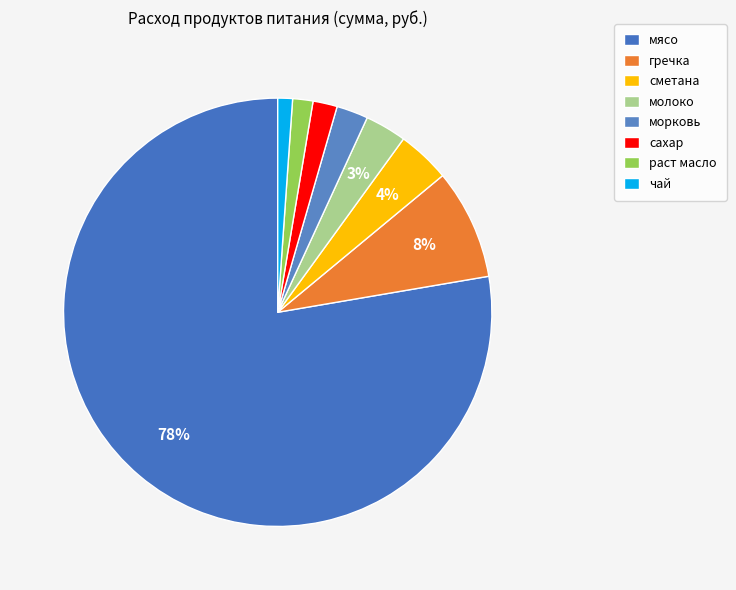

What percentage is the сметана slice, to the nearest percent?

4%